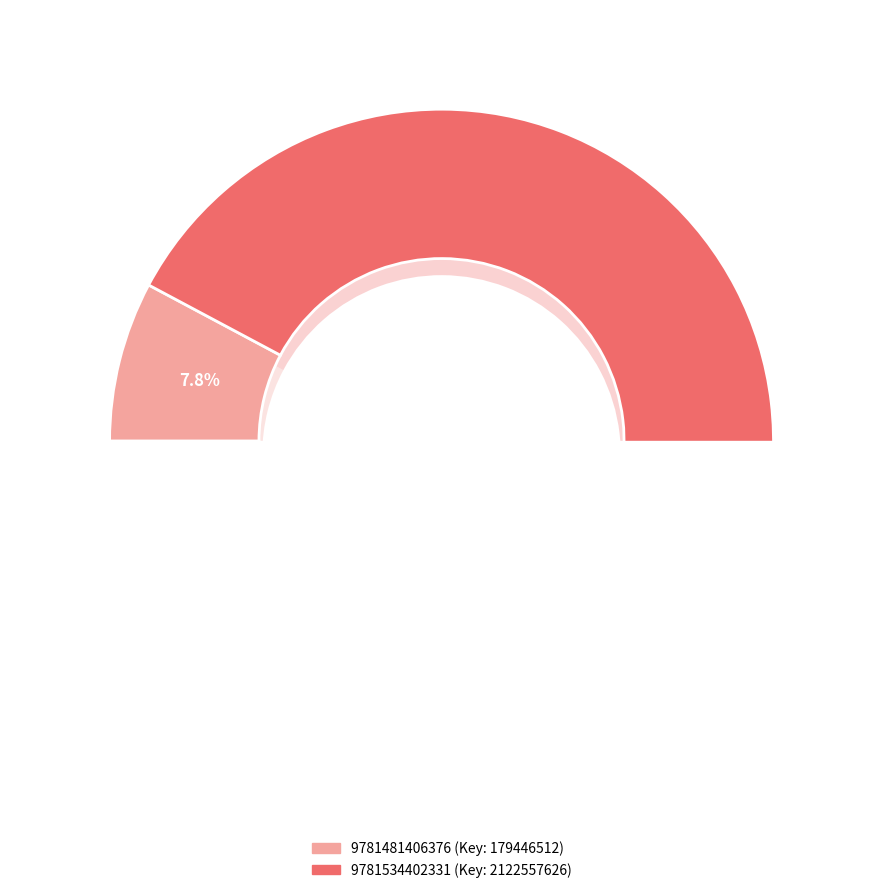

What percentage do 9781481406376 and 9781534402331 together represent?

100.0%